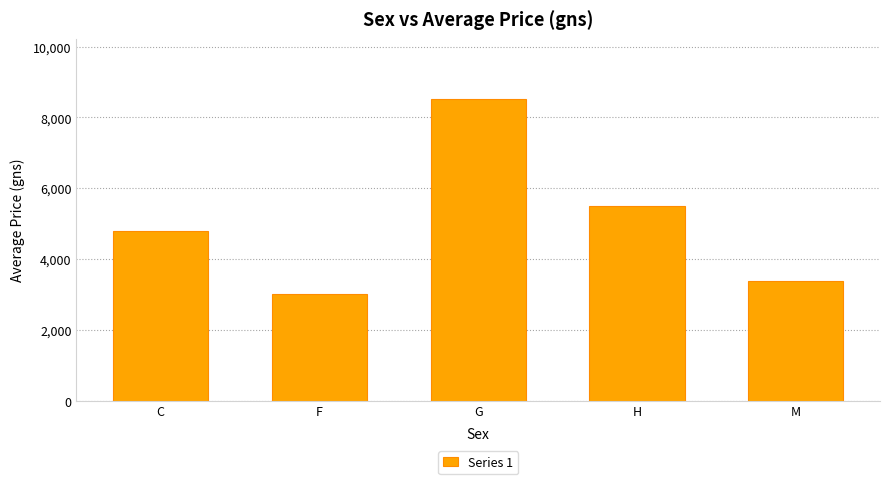

What is the sum of the values at C and F?

7804